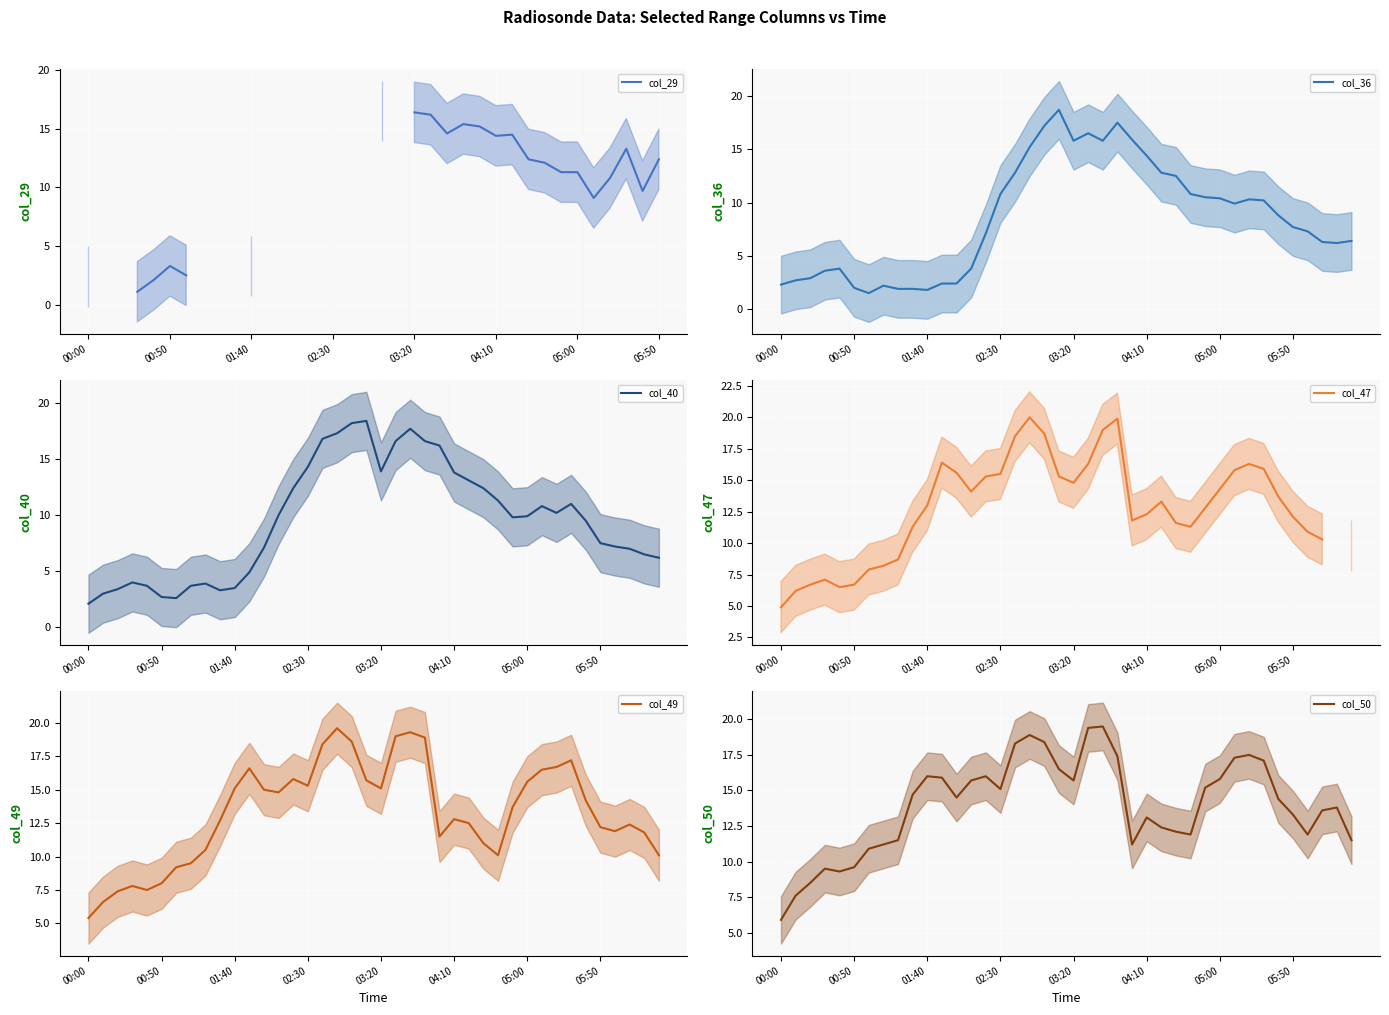

What is the average value of the col_49 series?

13.3